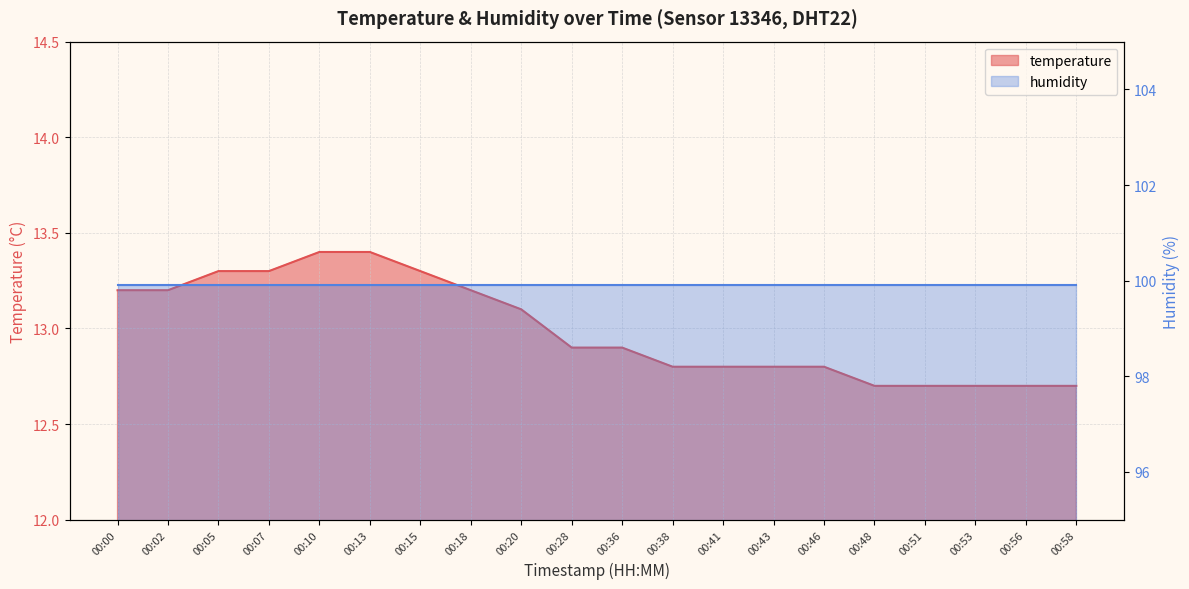

Reading left to right, what are all the values shown in this chart?

13.2	13.2	13.3	13.3	13.4	13.4	13.3	13.2	13.1	12.9	12.9	12.8	12.8	12.8	12.8	12.7	12.7	12.7	12.7	12.7